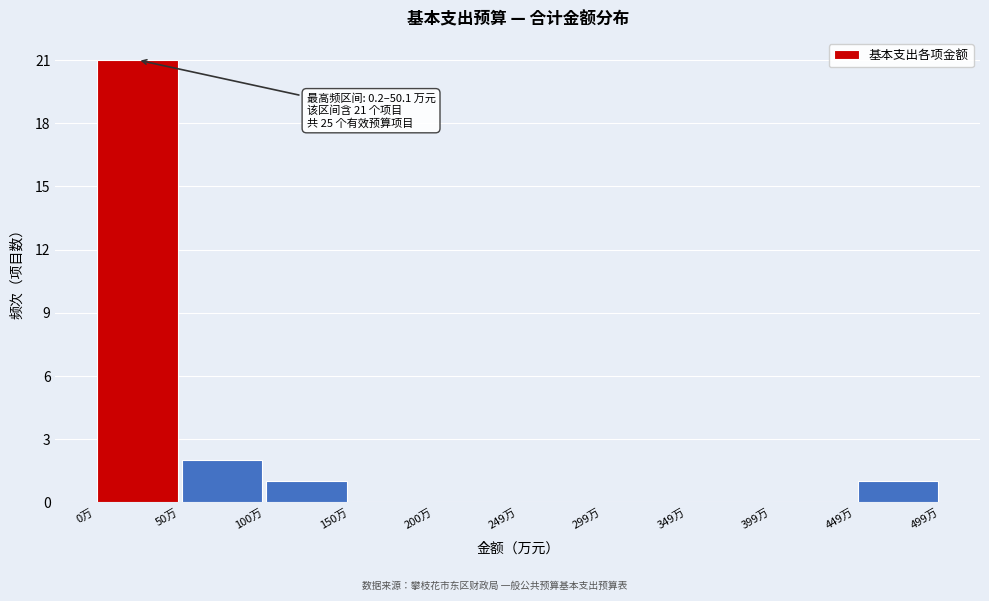

Which range on the x-axis has the tallest bar?

0 to 50